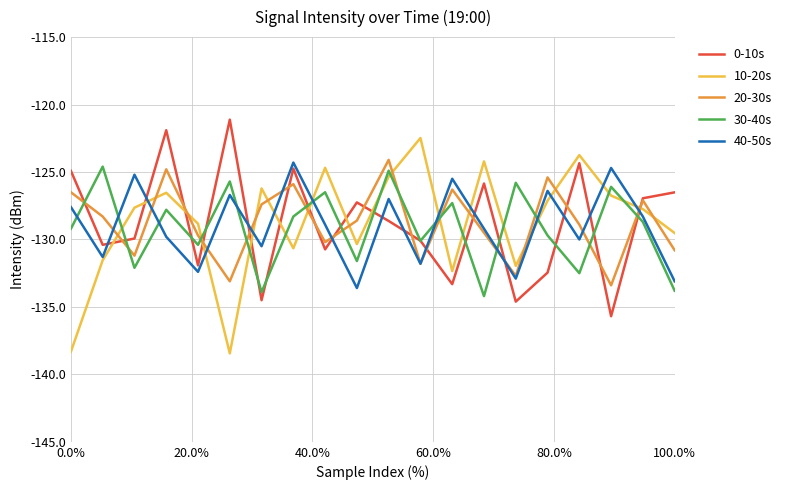

What is the greatest value displayed?

-121.1